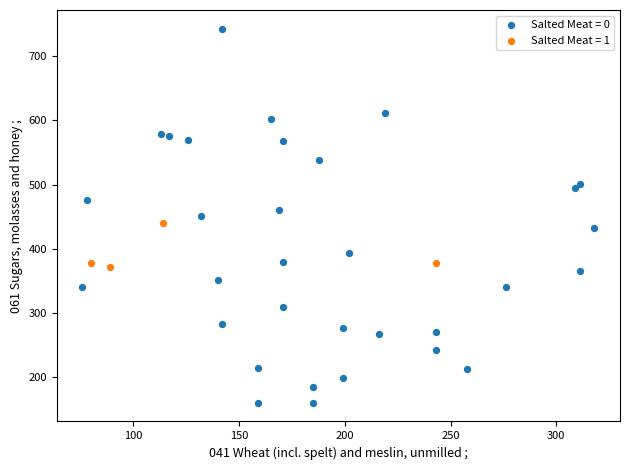

Which series reaches the maximum Y coordinate?

Salted Meat = 0